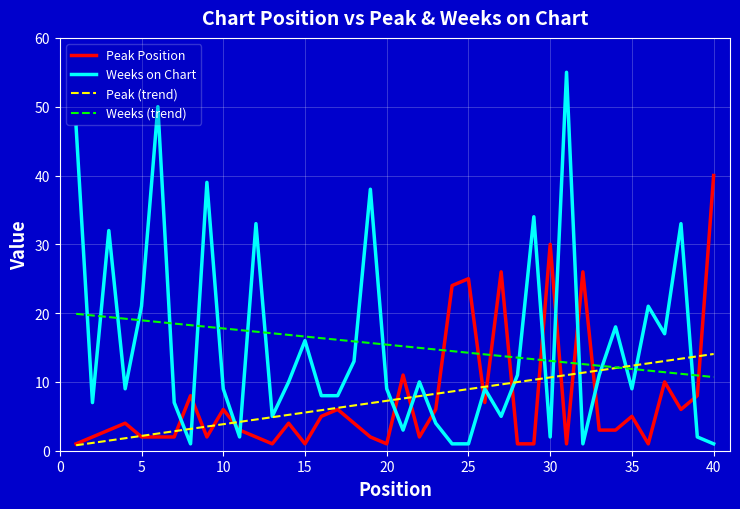

What is the lowest value of the Weeks (trend) series?

10.7